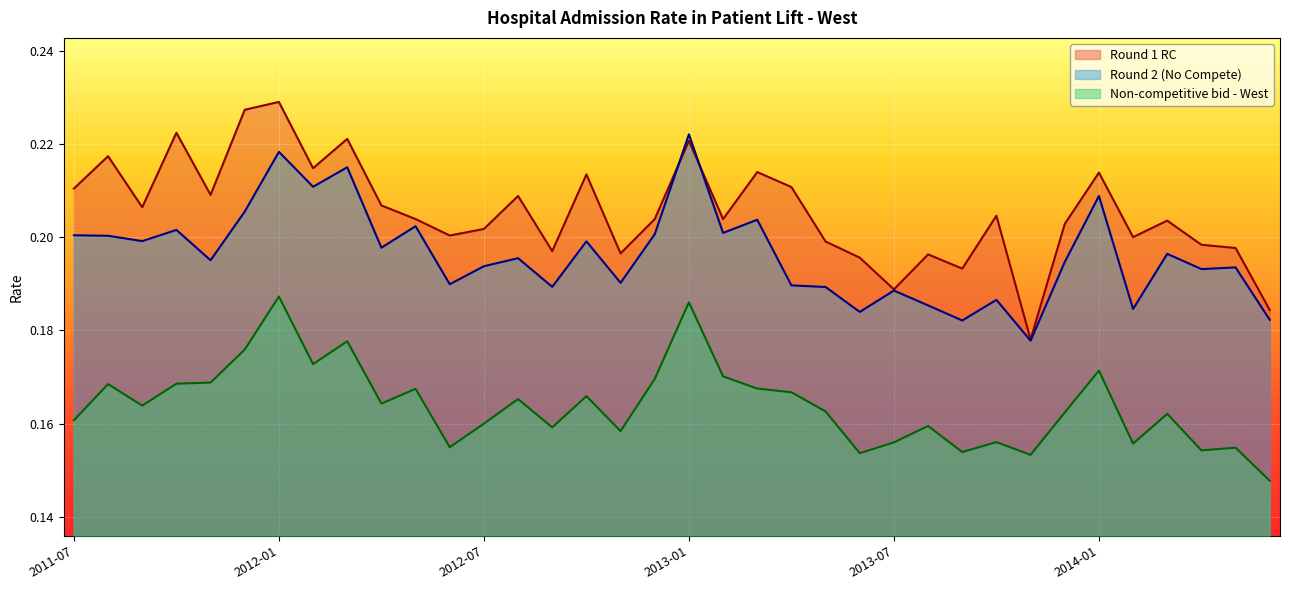

What position from the left is 2014-01?

31